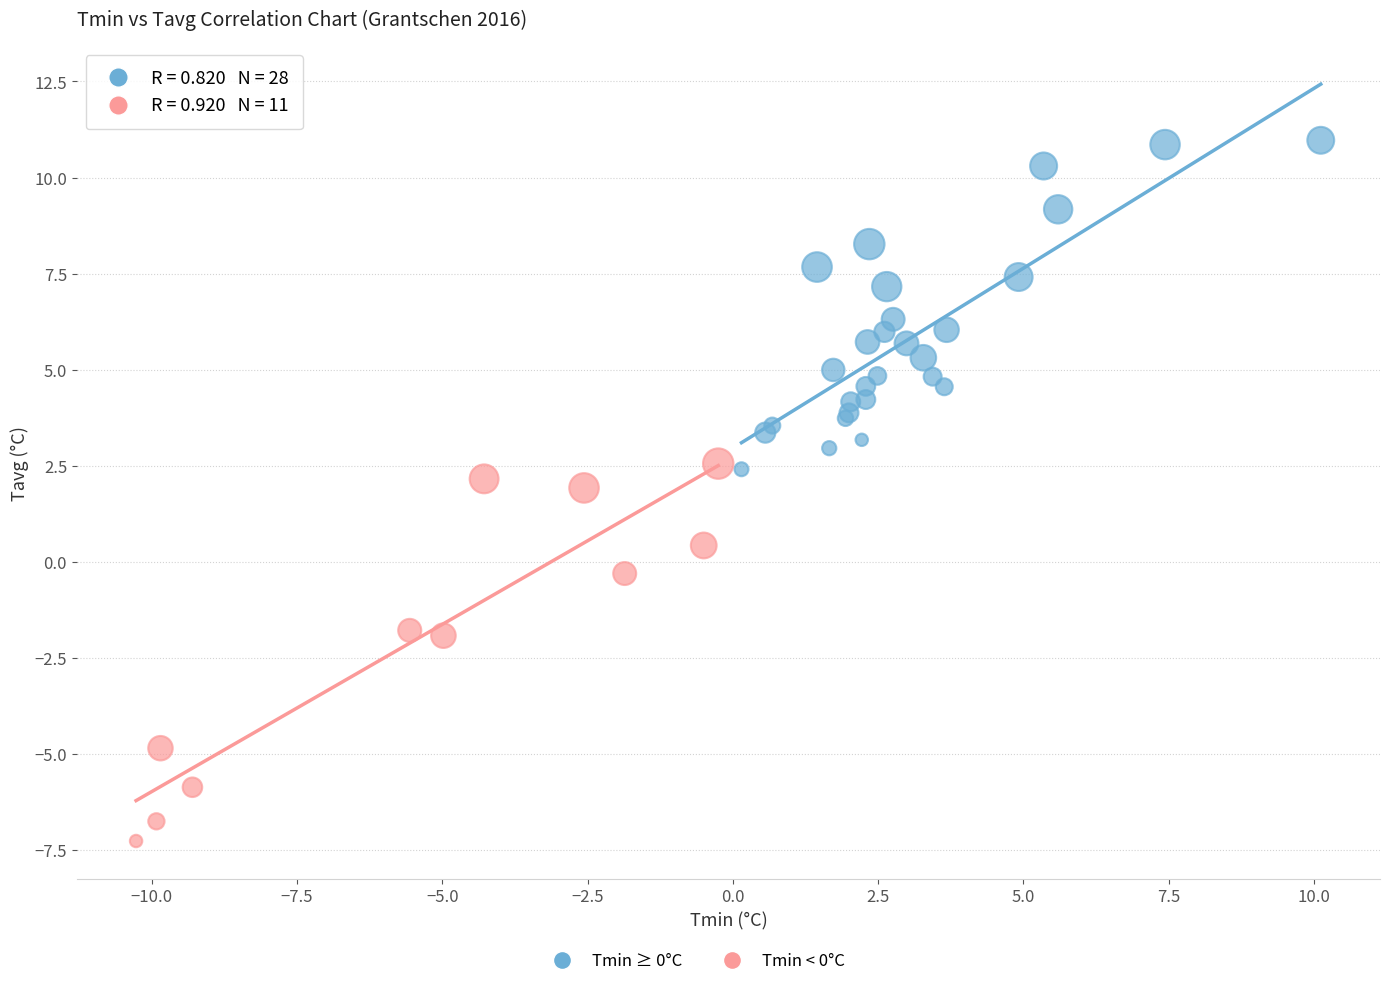

Which series reaches the minimum Y coordinate?

Tmin < 0°C